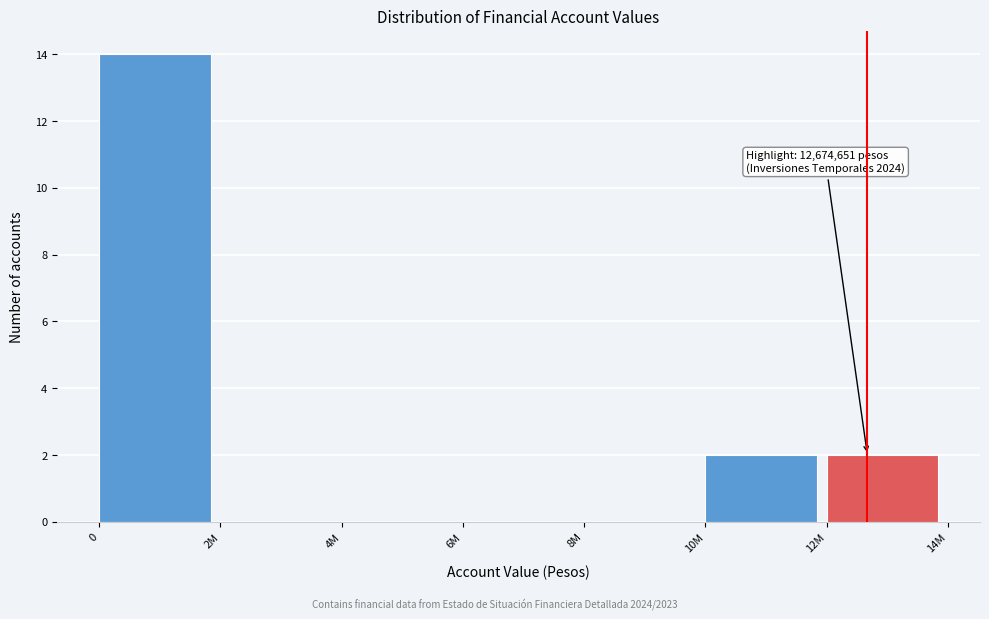

Reading right to left, extract all data points from this chart.

12M=2	10M=2	8M=0	6M=0	4M=0	2M=0	0=14